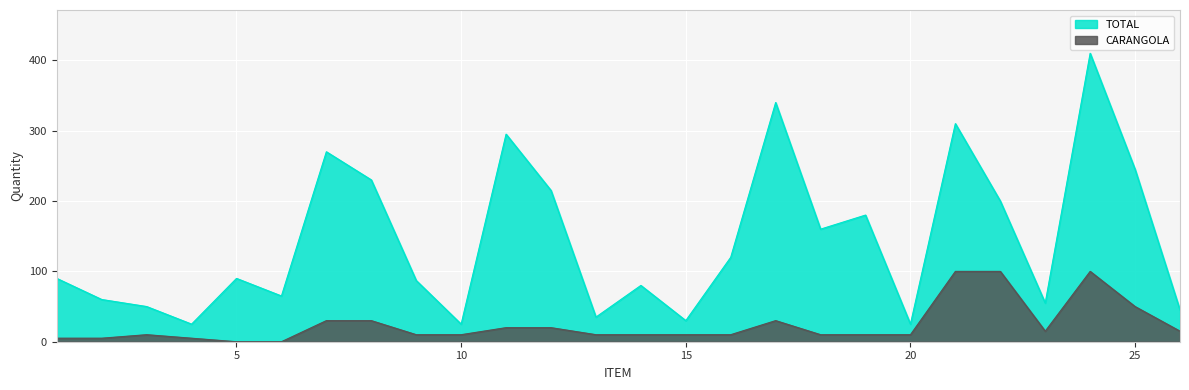

Which series has the largest total across all categories?

TOTAL